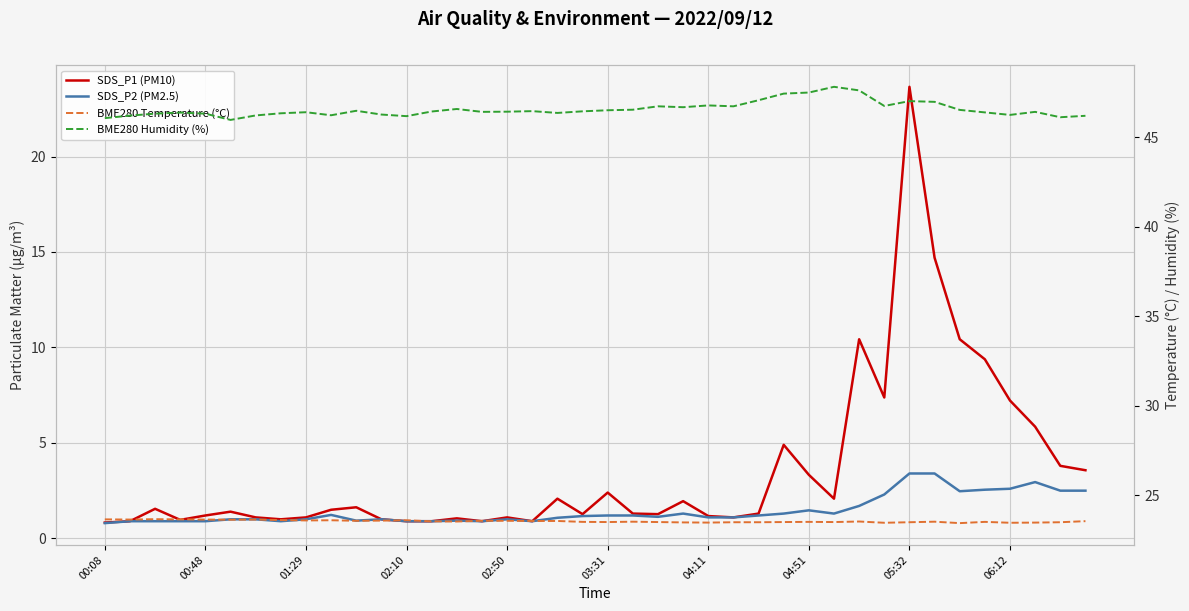

What is the difference between the maximum and minimum values in the BME280 Humidity (%) series?

1.9